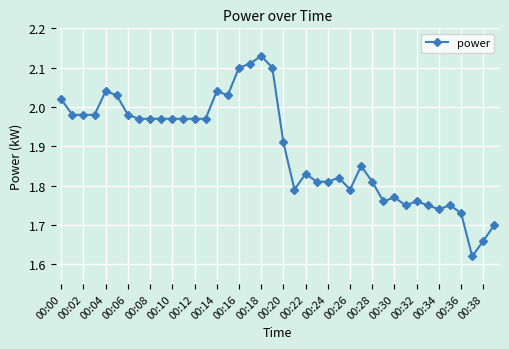

True or false: there are more than 2 points higher than both neighbors.

True